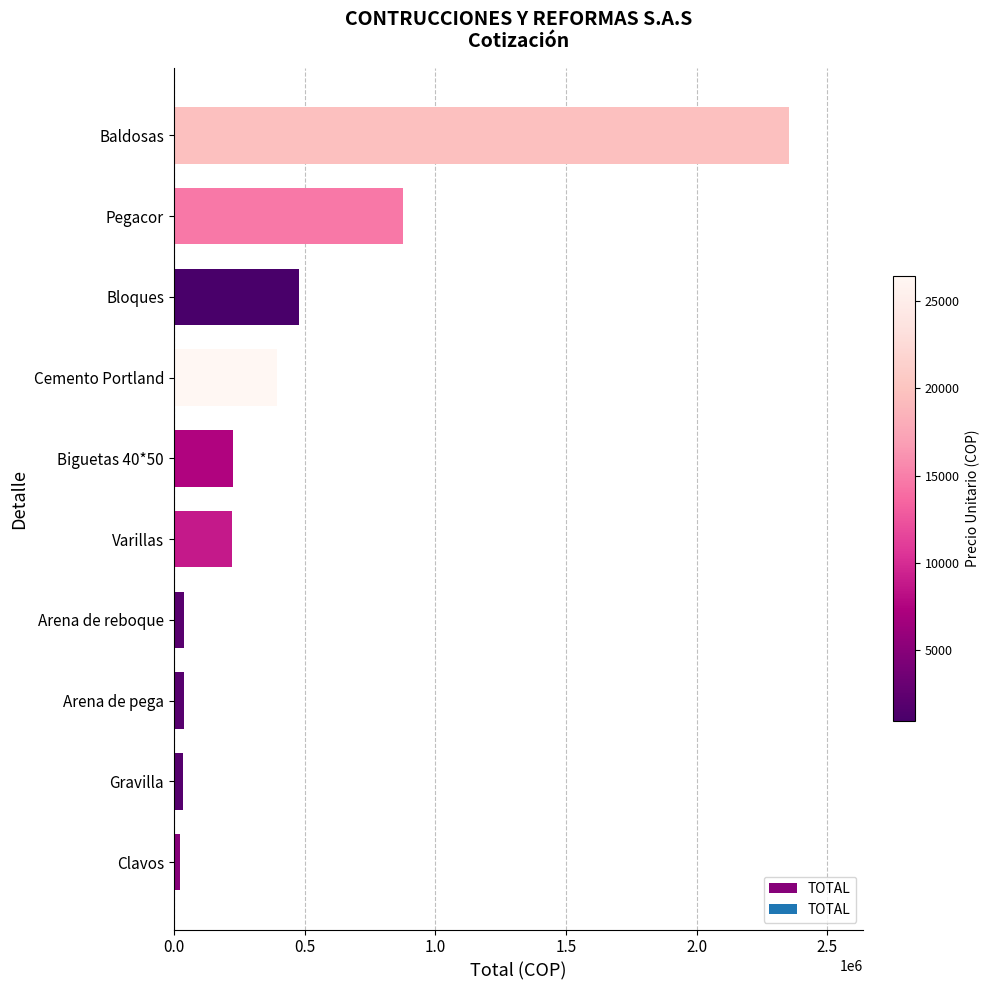

Approximately how many times larger is the value at Varillas compared to Biguetas 40*50?

1.0